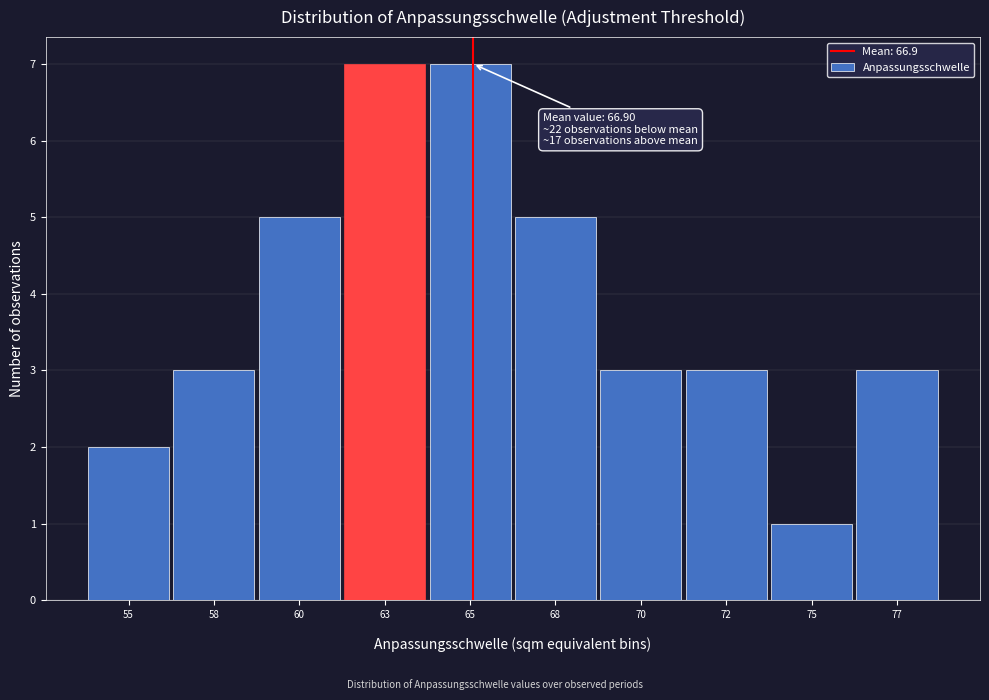

Reading left to right, extract all data points from this chart.

2	3	5	7	7	5	3	3	1	3